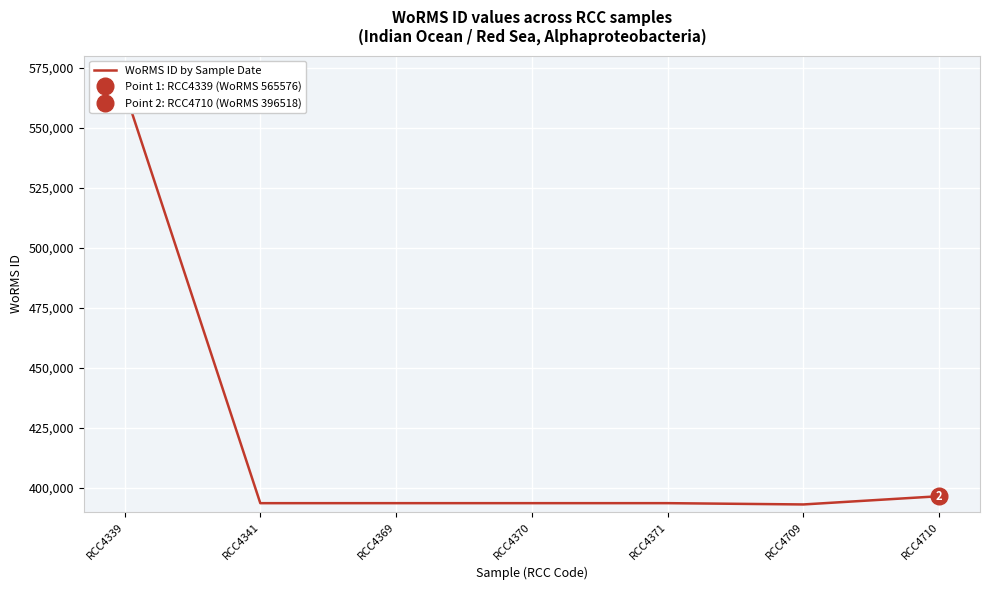

The value at RCC4370 is 167667. True or false?

False